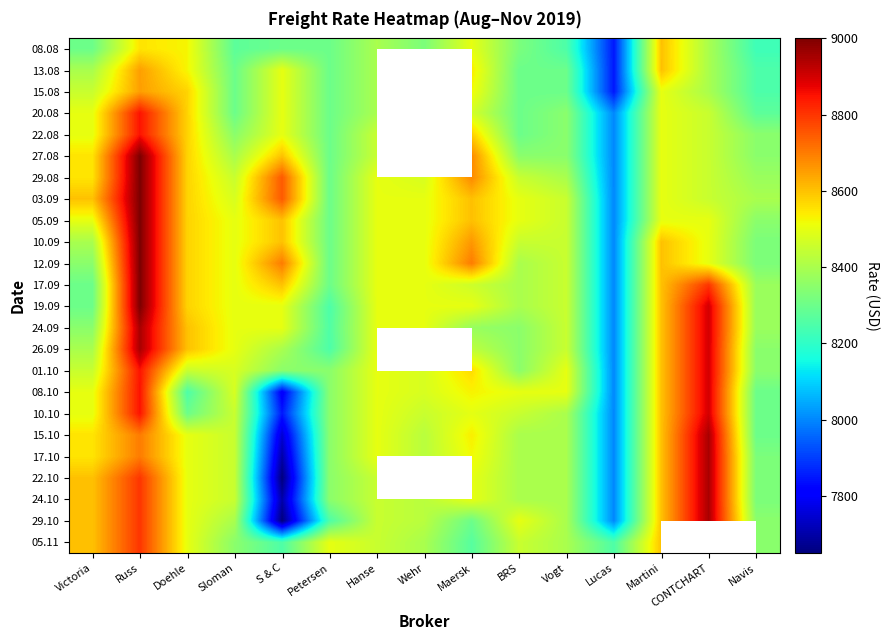

List the labels in order of 10.09 value, largest first.

Russ, Maersk, S & C, Martini, Doehle, Sloman, Hanse, Wehr, CONTCHART, BRS, Vogt, Victoria, Navis, Petersen, Lucas